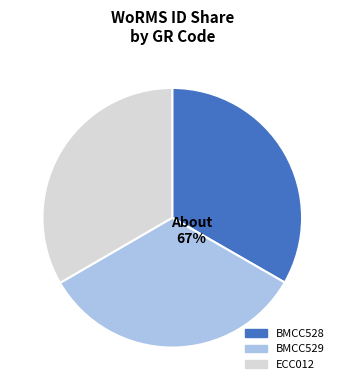

Rank the categories by value from lowest to highest.

BMCC528, BMCC529, ECC012